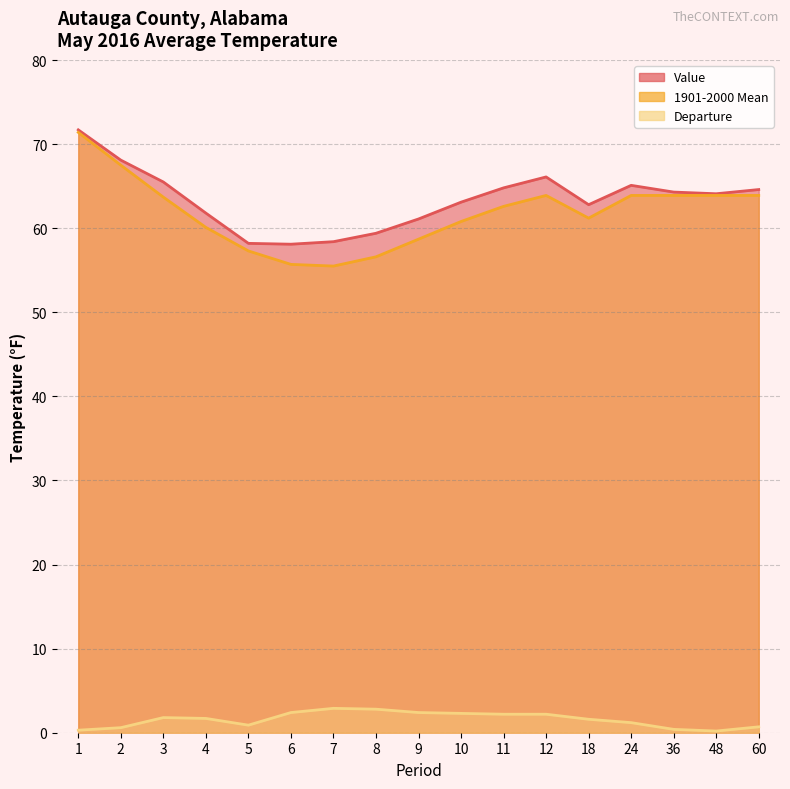

What is the value of the Value point at the 1st from the left?

71.7